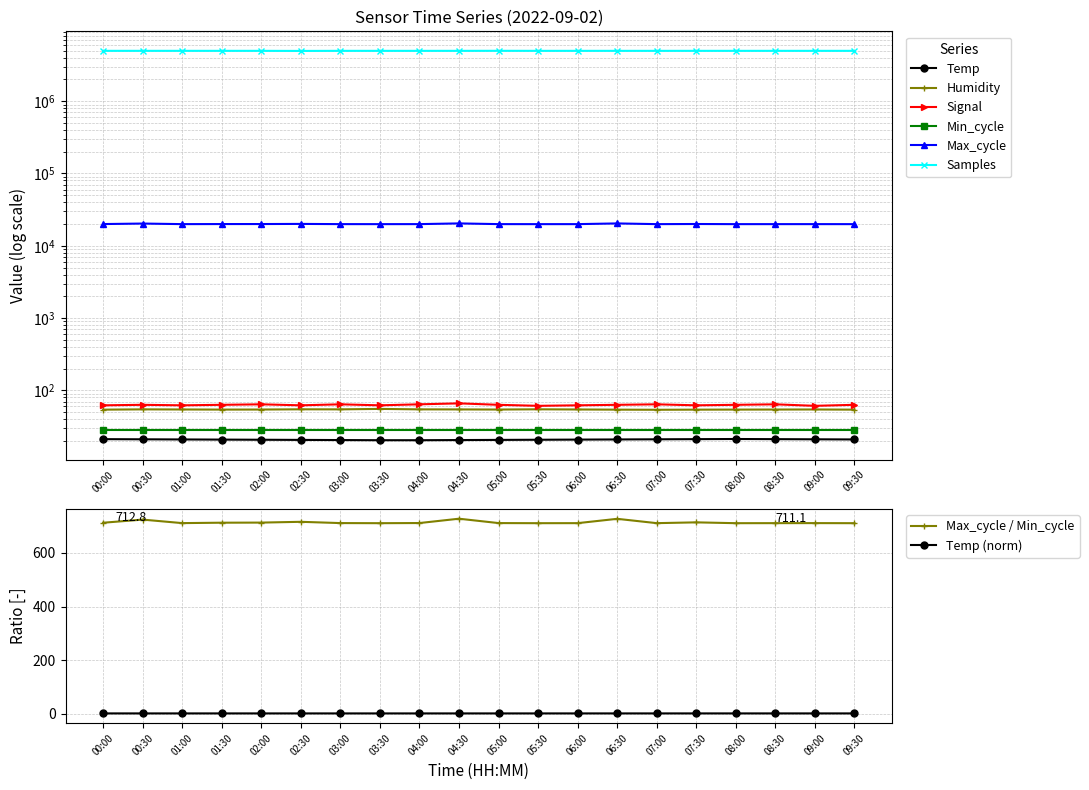

True or false: Max_cycle / Min_cycle and Temp (norm) cross at least once.

False